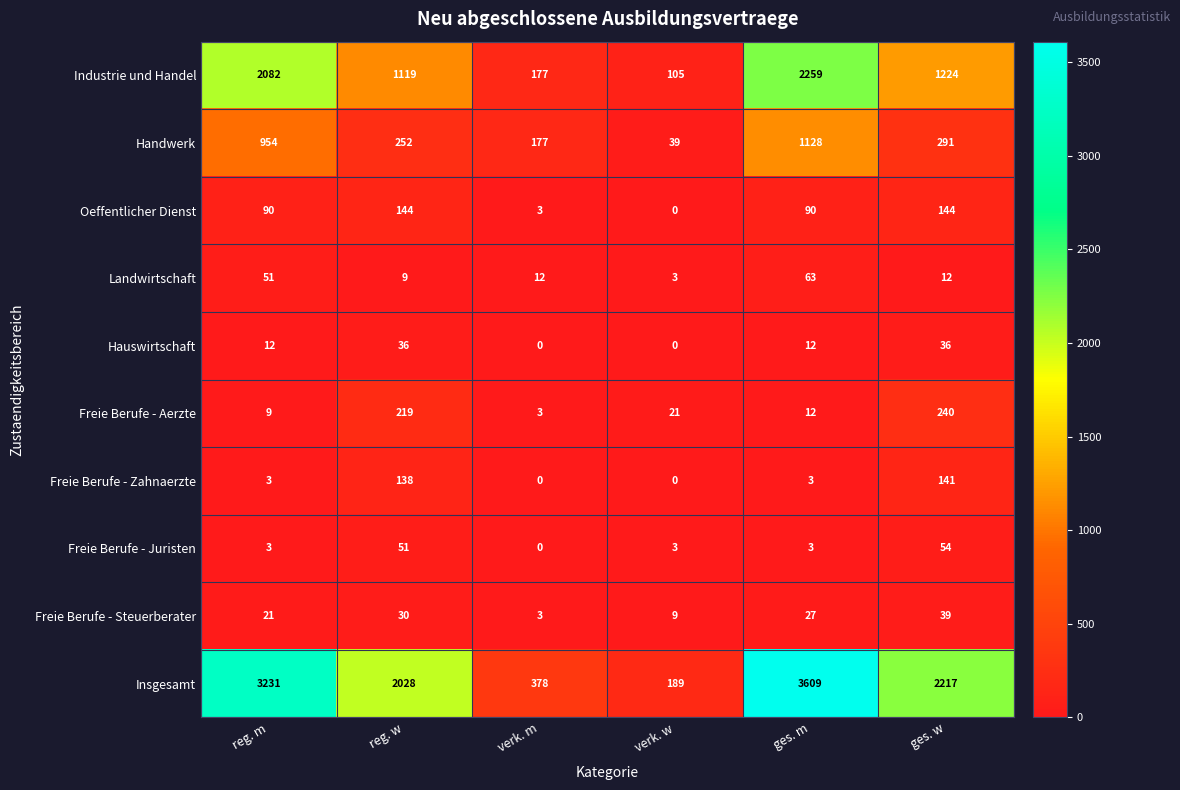

What is the sum of the Freie Berufe - Juristen values at ges. w and ges. m?

57